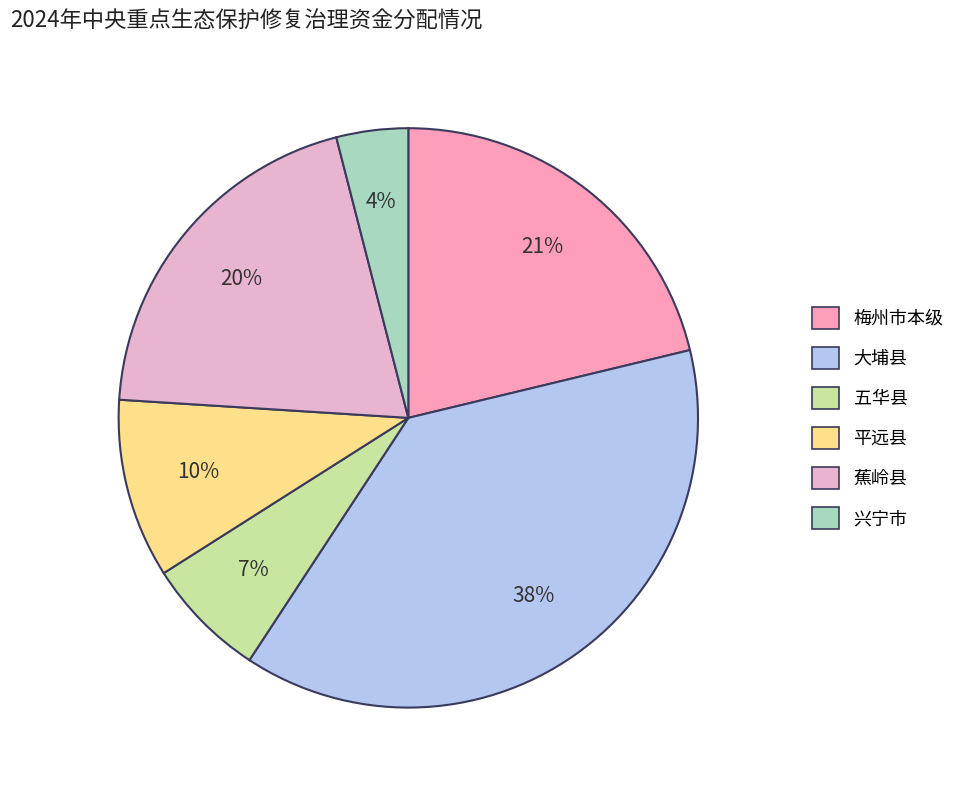

True or false: 五华县 accounts for 17% of the total.

False